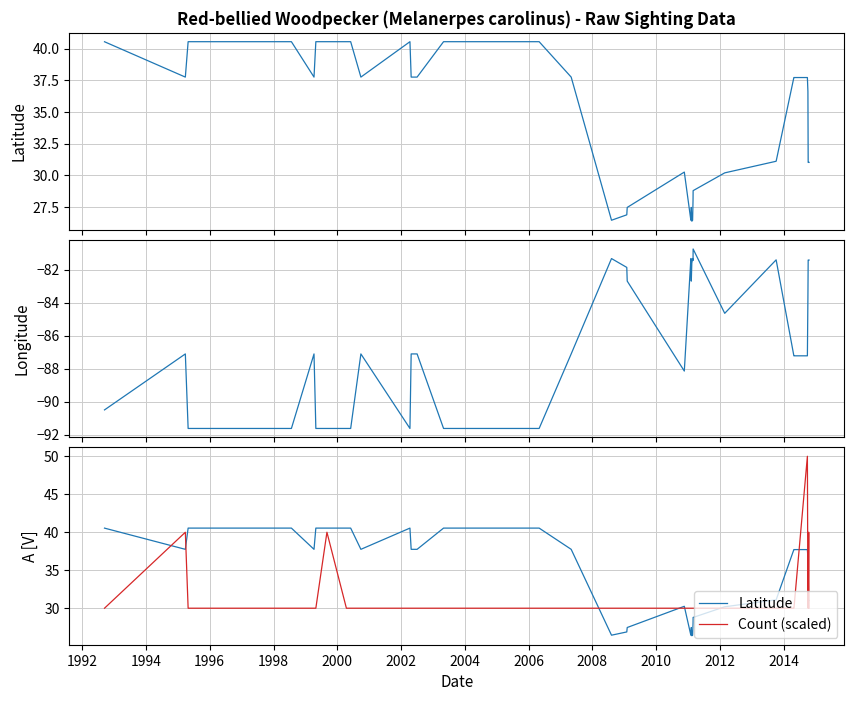

What is the difference between the maximum and minimum values in the Latitude series?

14.2